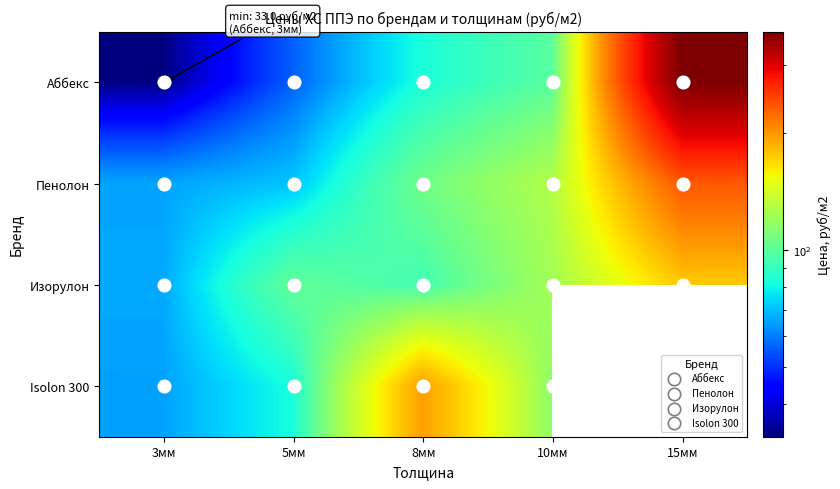

The value of Аббекс at 10мм is 99.0. True or false?

True